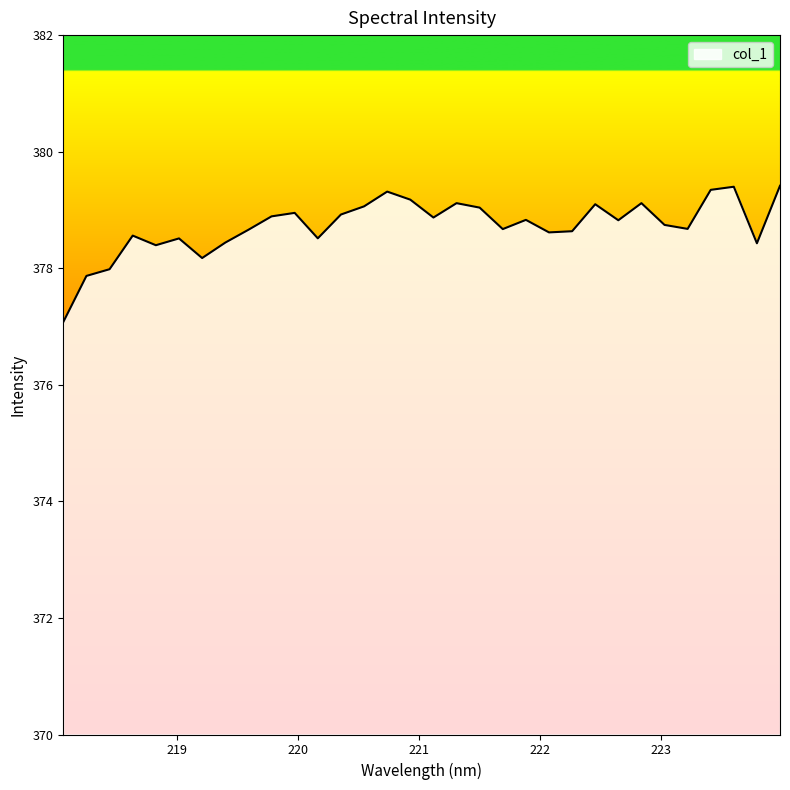

What is the average value?

378.7